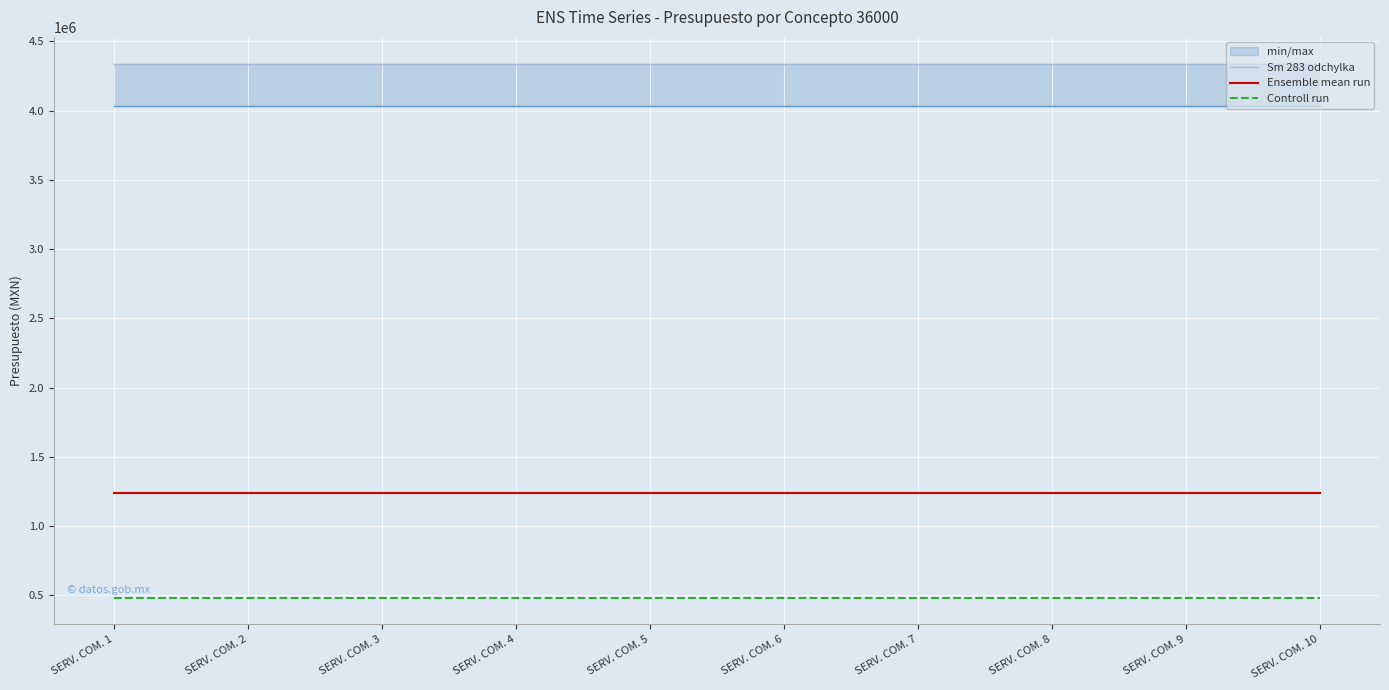

The Controll run series shows 482814.0 at SERV. COM. 2. True or false?

True